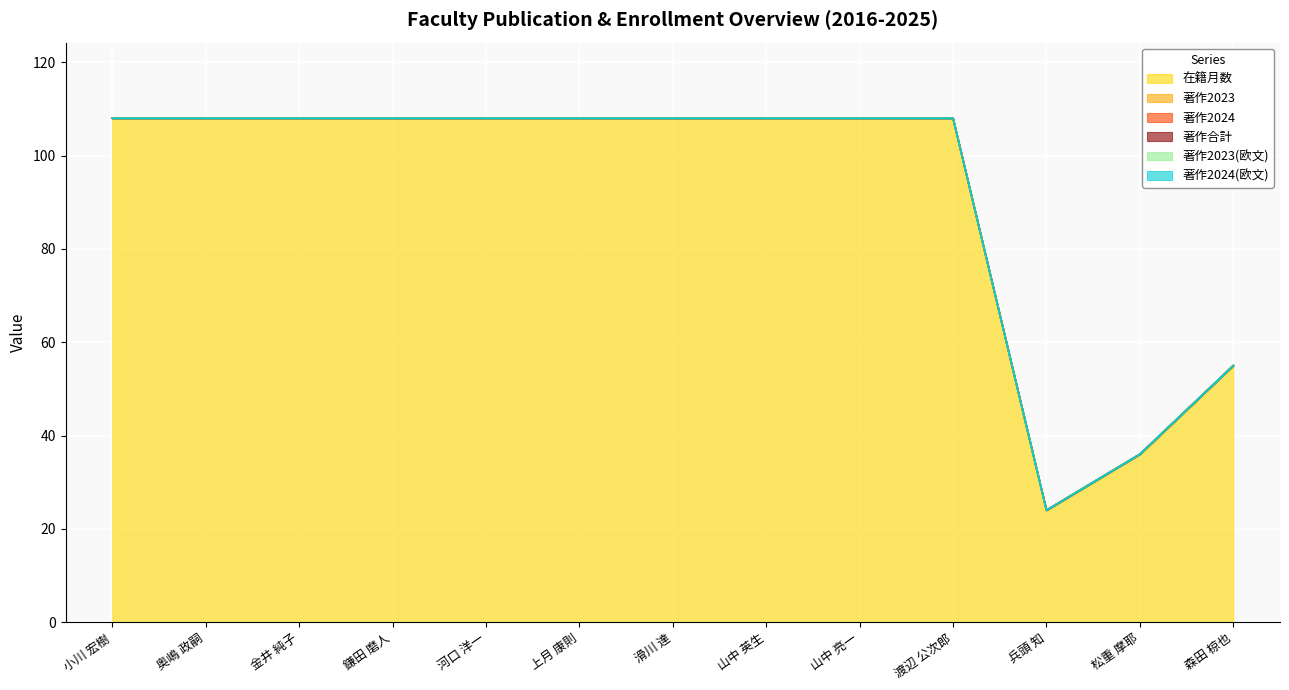

At which category is the sum across all series the highest?

小川 宏樹